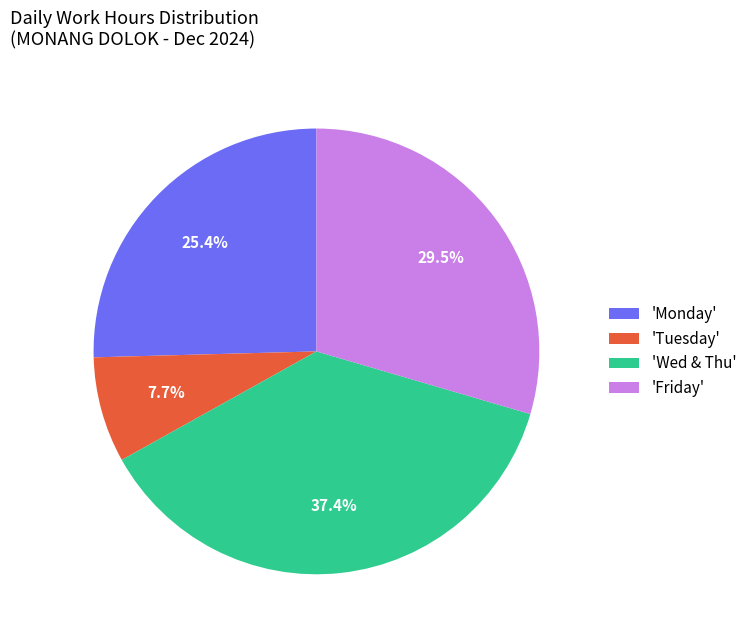

Rank the categories by value from highest to lowest.

'Wed & Thu', 'Friday', 'Monday', 'Tuesday'